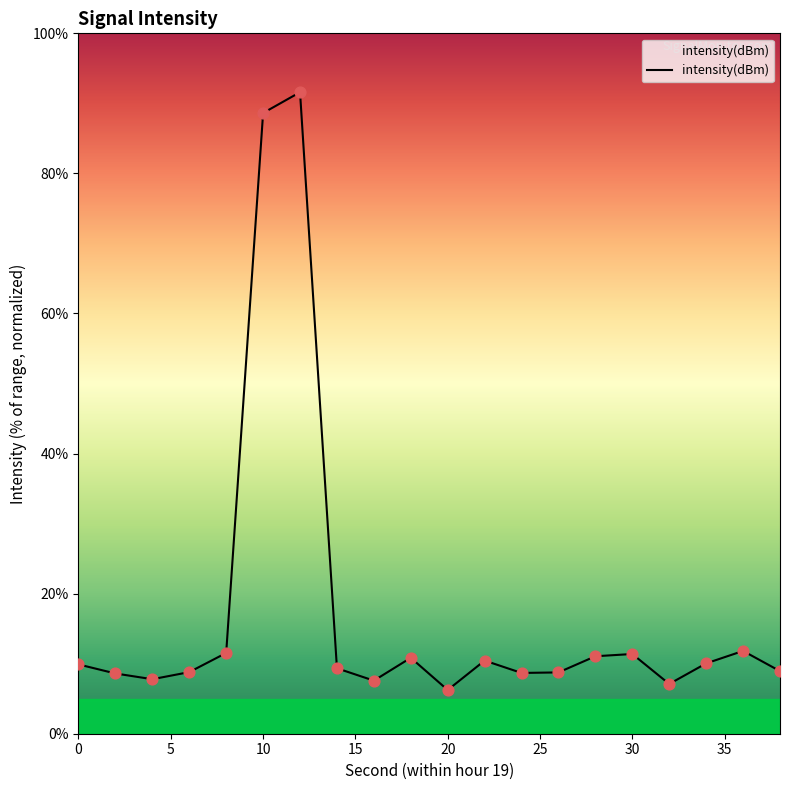

What is the maximum value shown in the chart?

91.6